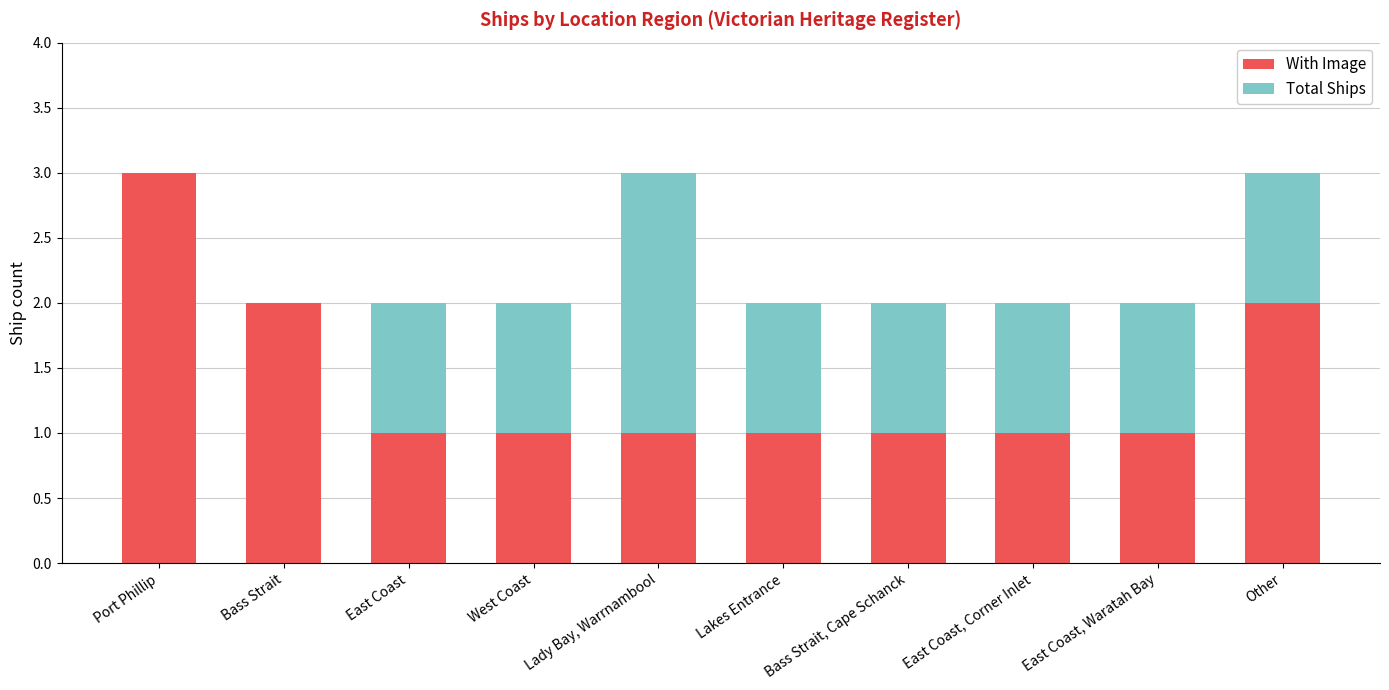

Is it true that With Image equals 0 at East Coast, Corner Inlet?

False